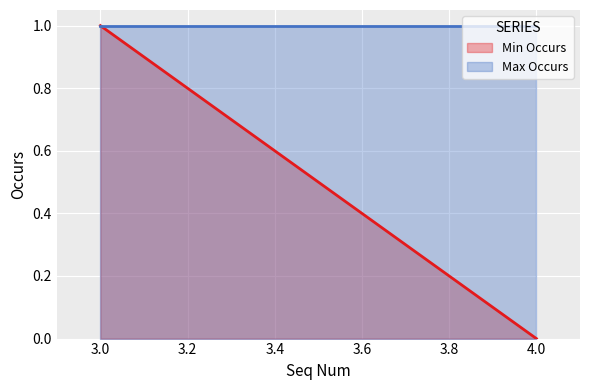

Reading left to right, list all the values displayed in this chart.

Min Occurs: 1	0
Max Occurs: 1	1